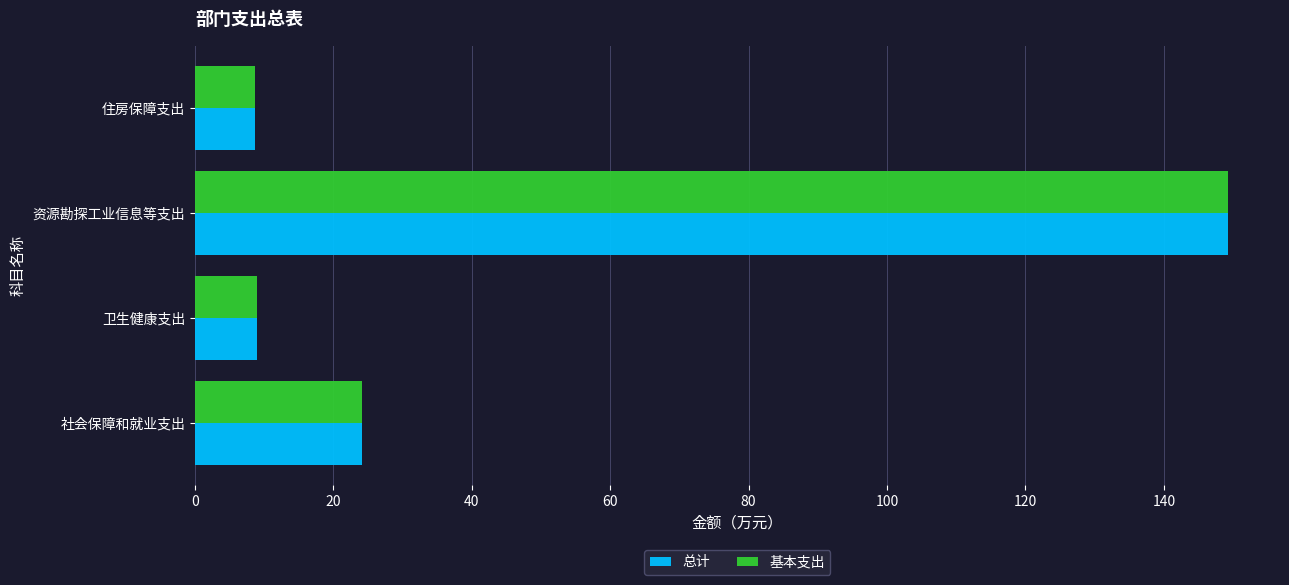

What value does the 基本支出 series have at 资源勘探工业信息等支出?

149.3